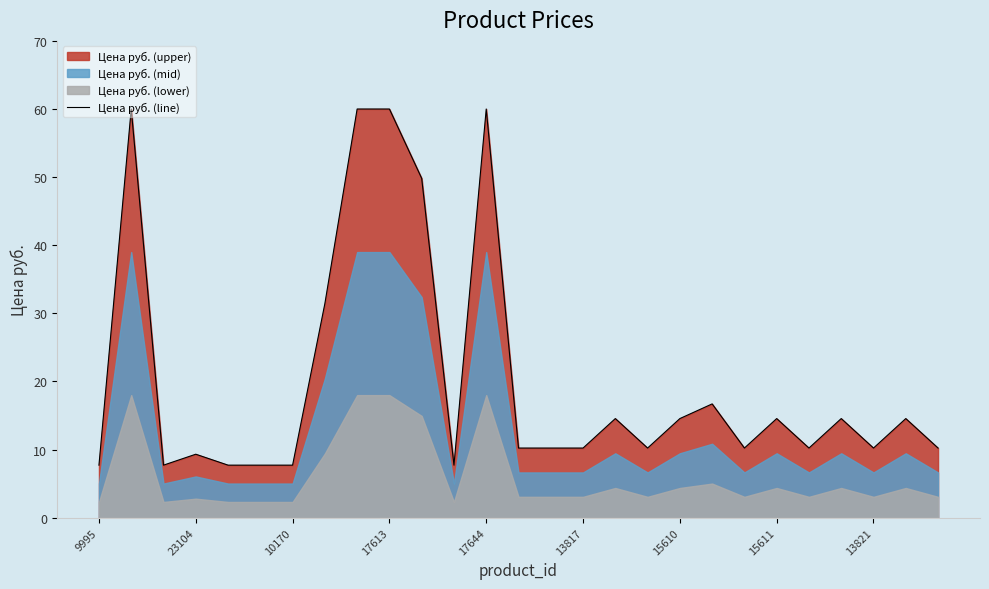

How many lines are shown in the chart?

1